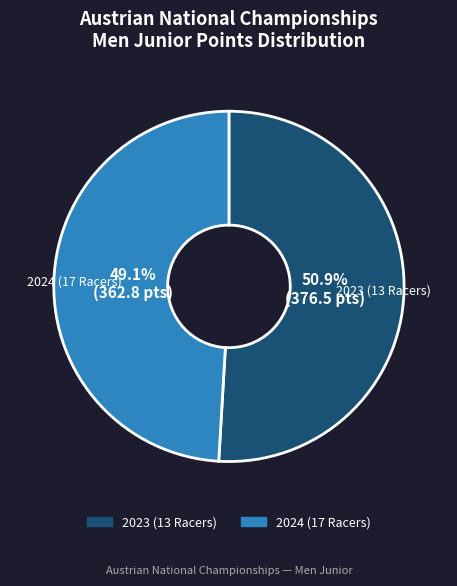

To the nearest percent, what is the difference between the largest and smallest slice percentages?

2%